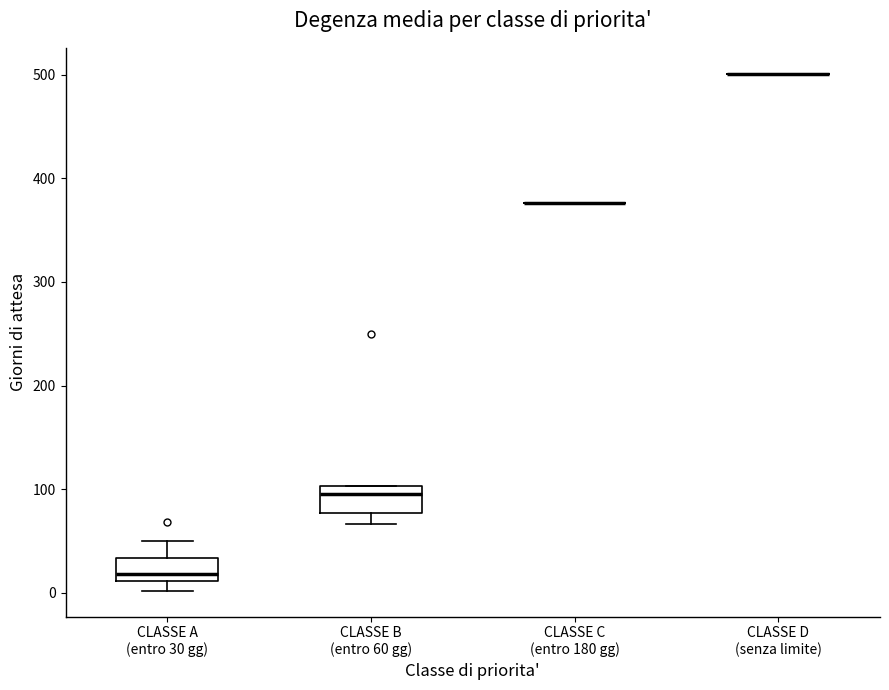

Reading left to right, read every box against the y-axis: the position of its median line, the range the box covers, and the ends of its whiskers. The values are not printed on the chart, so give them approximately, as read against the axis.

CLASSE A (entro 30 gg): median 20, box 10 to 30, whiskers 0 to 50
CLASSE B (entro 60 gg): median 100 (just below the box's upper edge), box 80 to 100, whiskers 70 to 100
CLASSE C (entro 180 gg): box collapsed to a line at 380, whiskers 380 to 380
CLASSE D (senza limite): box collapsed to a line at 500, whiskers 500 to 500